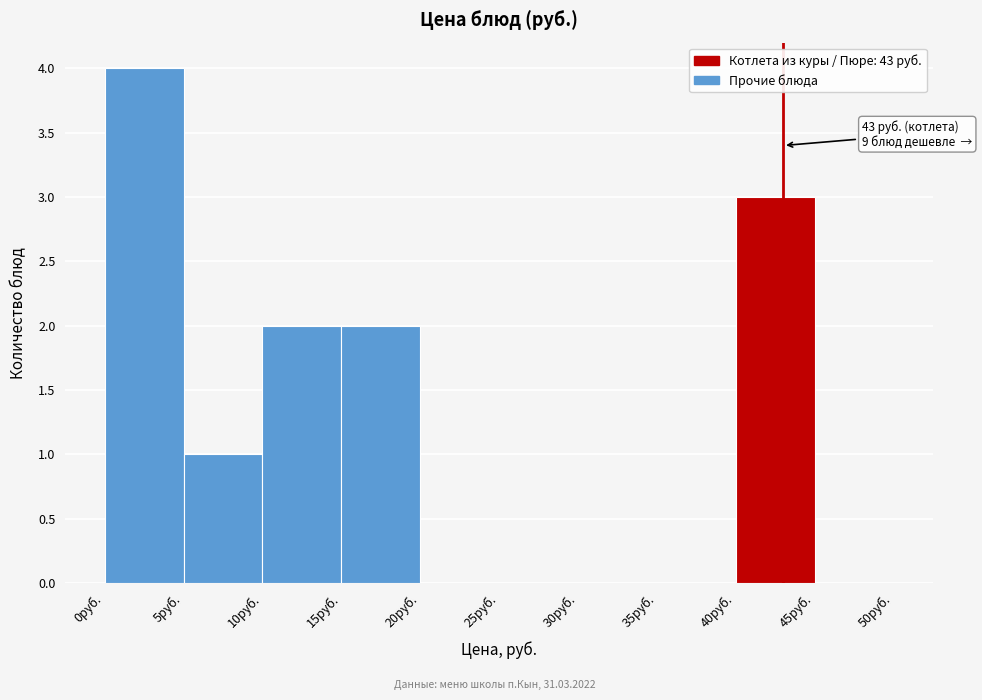

Over which range of the x-axis is the bar tallest?

0 to 5